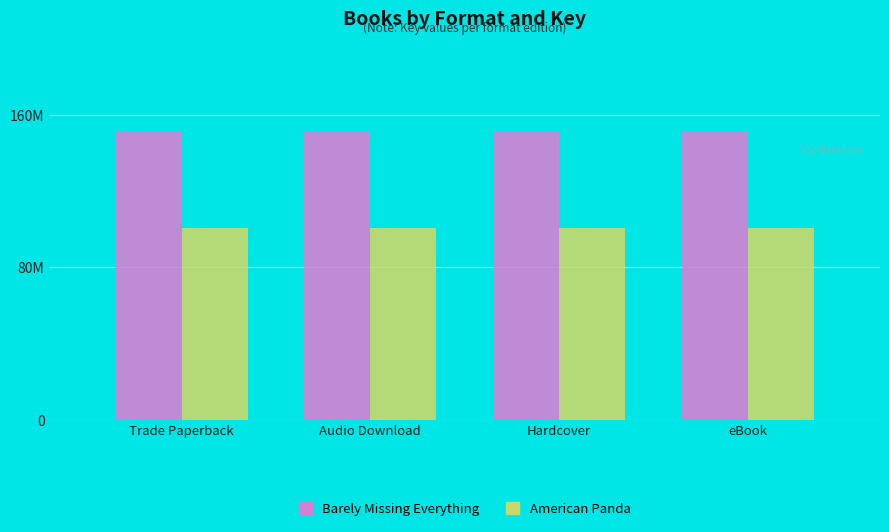

What position from the right is eBook?

1